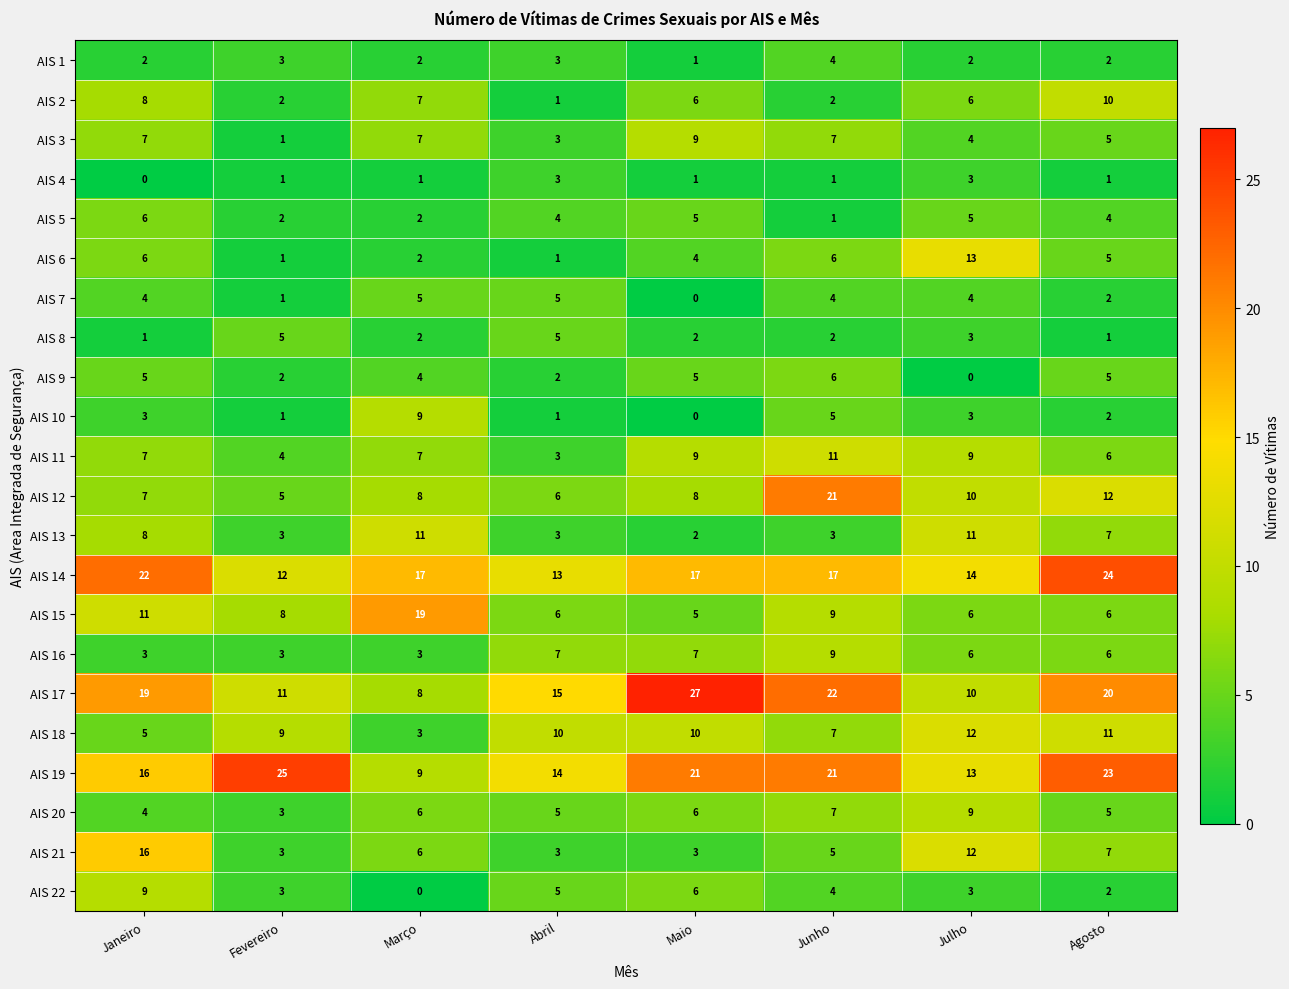

At how many categories does at least one series exceed 13?

8